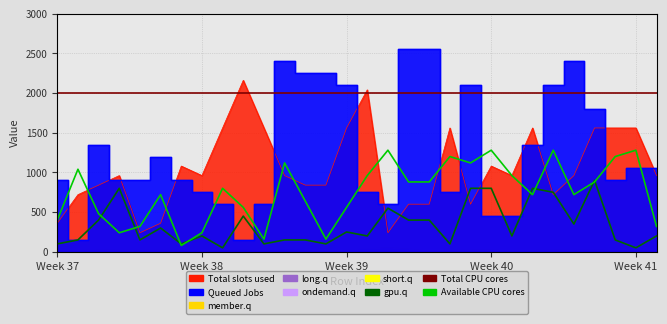

True or false: gpu.q has a value of 35 at 12.

False